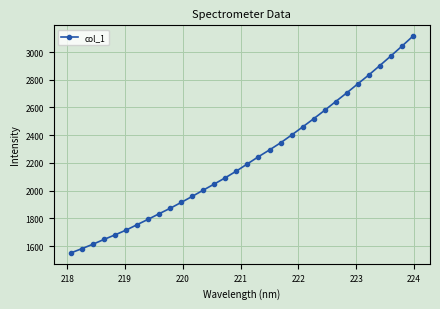

What is the maximum value shown in the chart?

3114.2